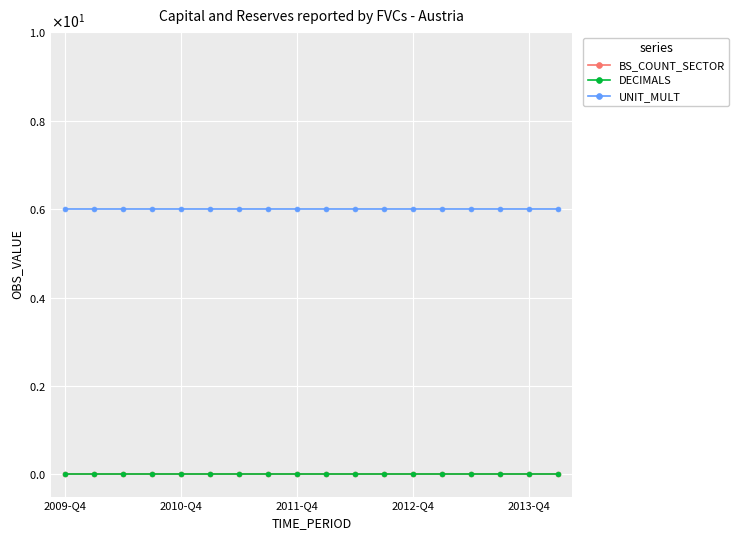

What is the average value of the UNIT_MULT series?

6